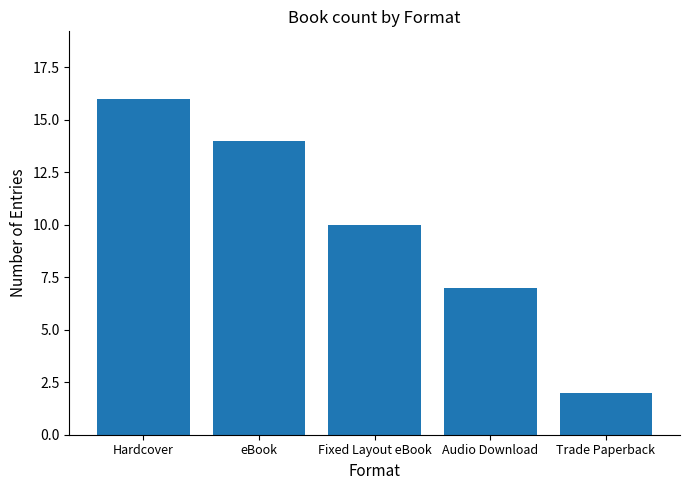

The value at Trade Paperback is 2. True or false?

True